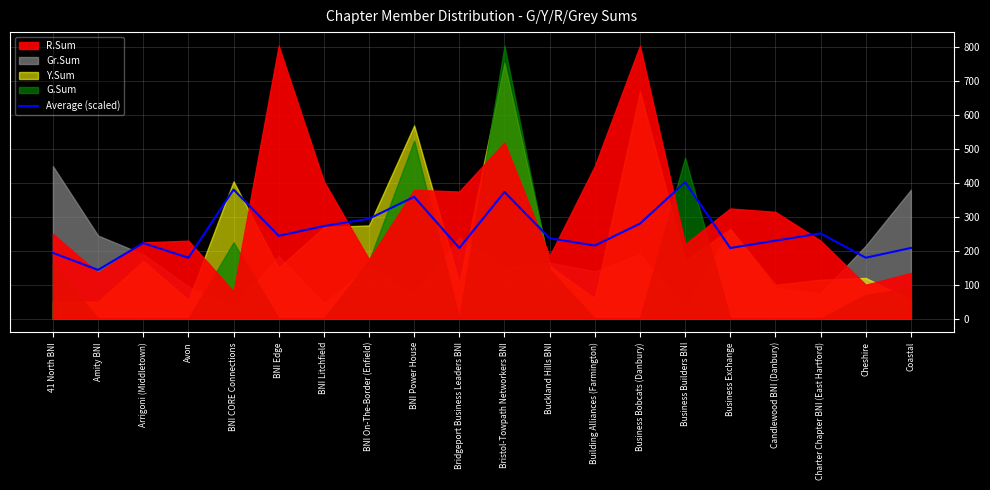

Rank the categories by value from lowest to highest.

Amity BNI, Avon, Cheshire, 41 North BNI, Bridgeport Business Leaders BNI, Business Exchange, Coastal, Building Alliances (Farmington), Arrigoni (Middletown), Candlewood BNI (Danbury), Buckland Hills BNI, BNI Edge, Charter Chapter BNI (East Hartford), BNI Litchfield, Business Bobcats (Danbury), BNI On-The-Border (Enfield), BNI Power House, Bristol-Towpath Networkers BNI, BNI CORE Connections, Business Builders BNI